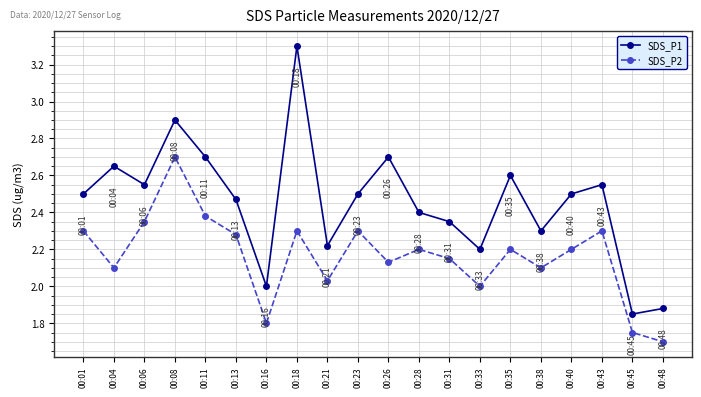

List the series in order of their peak value, highest first.

SDS_P1, SDS_P2